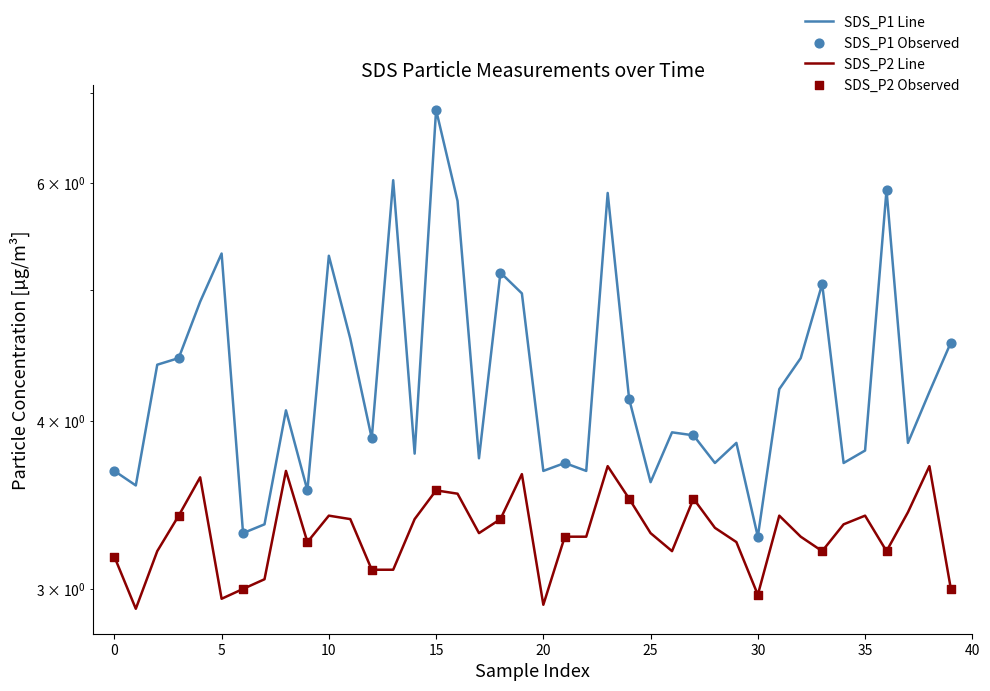

What are all the series names shown in the legend?

SDS_P1, SDS_P2